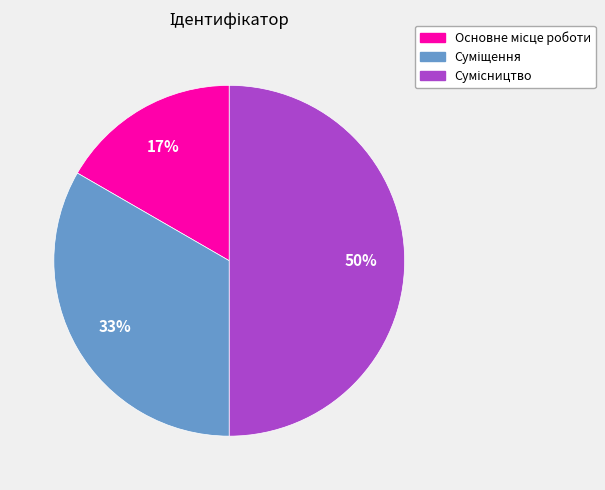

To the nearest percent, what is the difference between the largest and smallest slice percentages?

33%